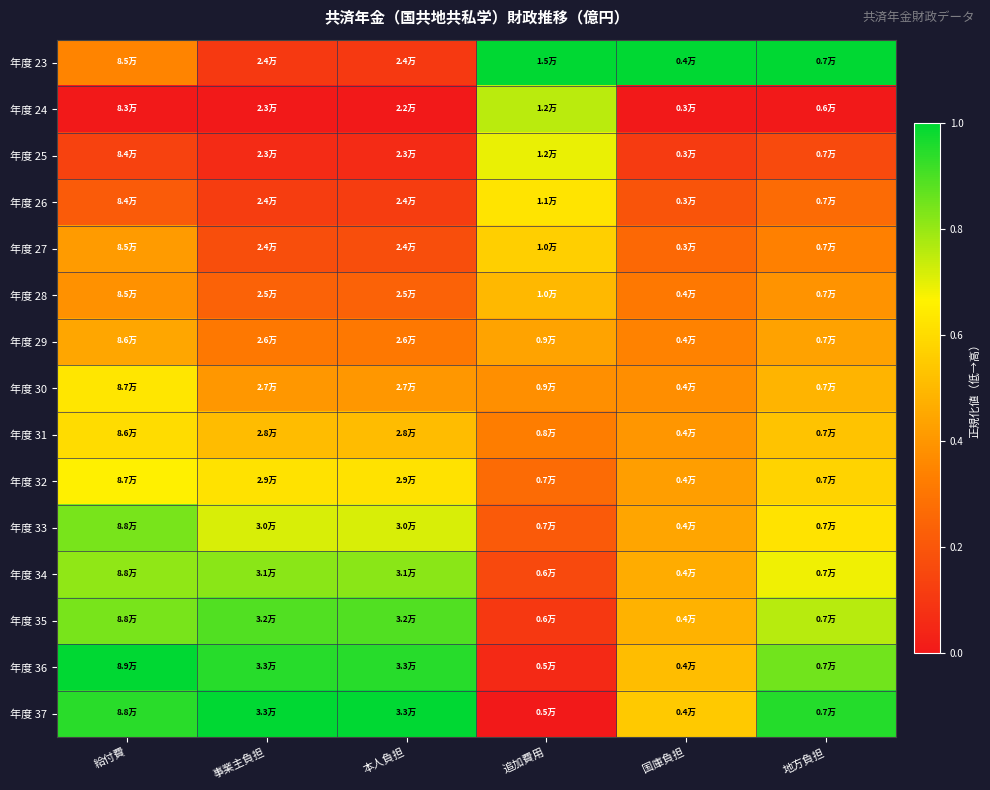

Which has a higher value, 給付費 or 本人負担?

給付費